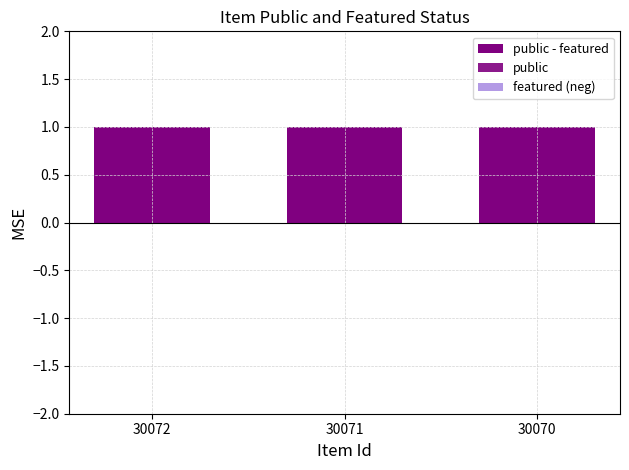

Reading left to right, list all the values displayed in this chart.

public - featured: 1	1	1
public: 1	1	1
featured (neg): 0	0	0